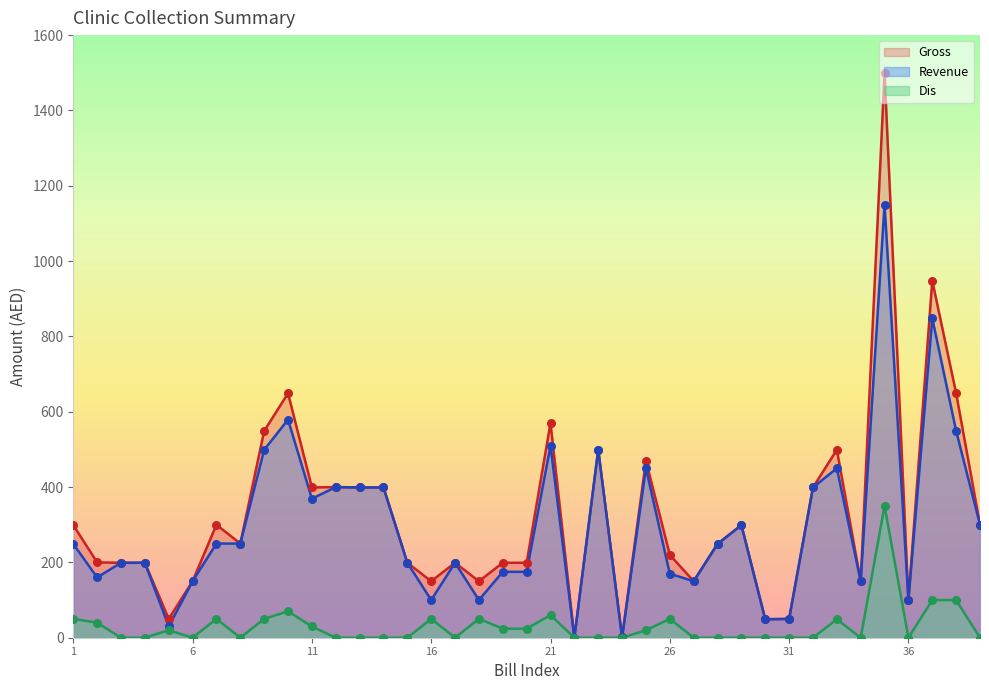

Which series has the largest total across all categories?

Gross